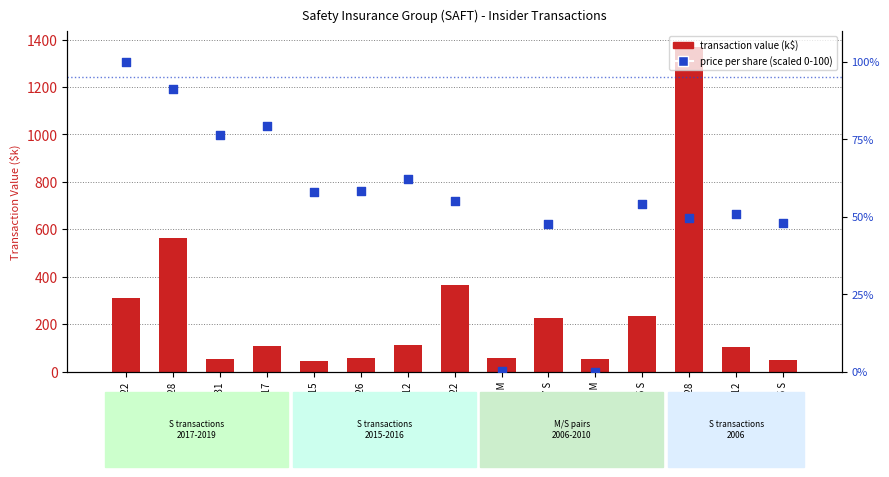

Is the value of transaction value (k$) at 2006-12-15 S greater than the value of price per share (scaled 0-100) at 2019-03-22?

Yes